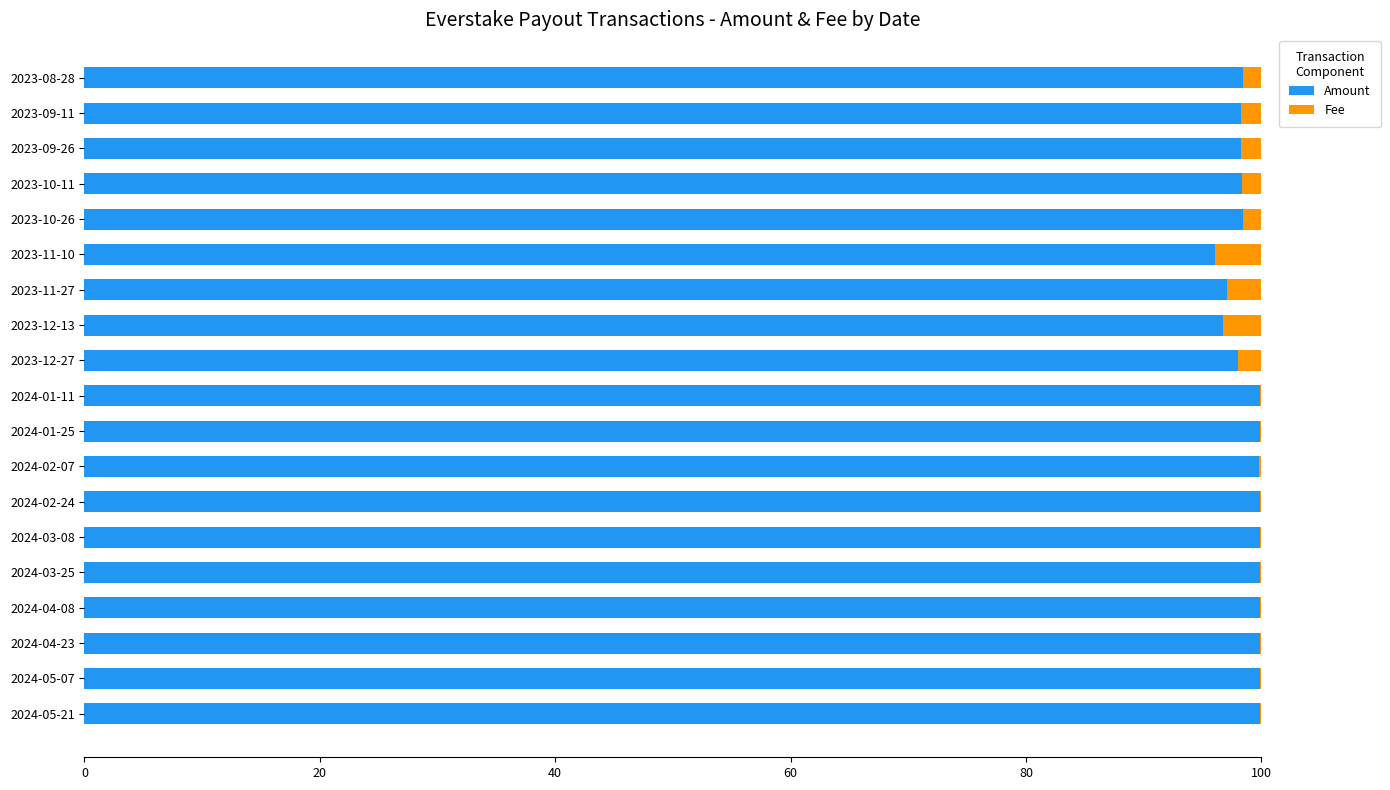

What is the sum of all Amount values?

1878.2